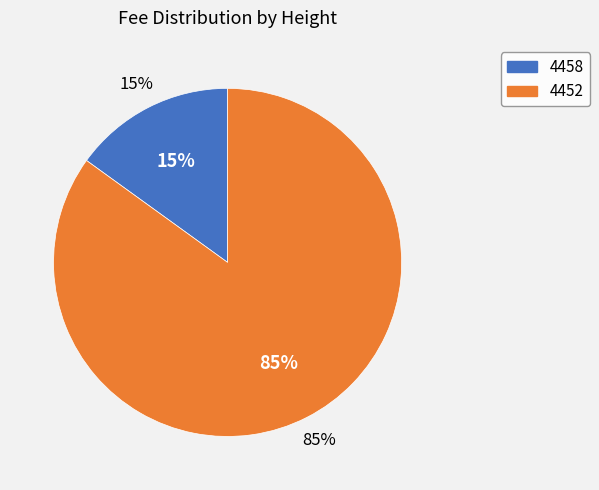

To the nearest percent, what is the difference between the largest and smallest slice percentages?

70%